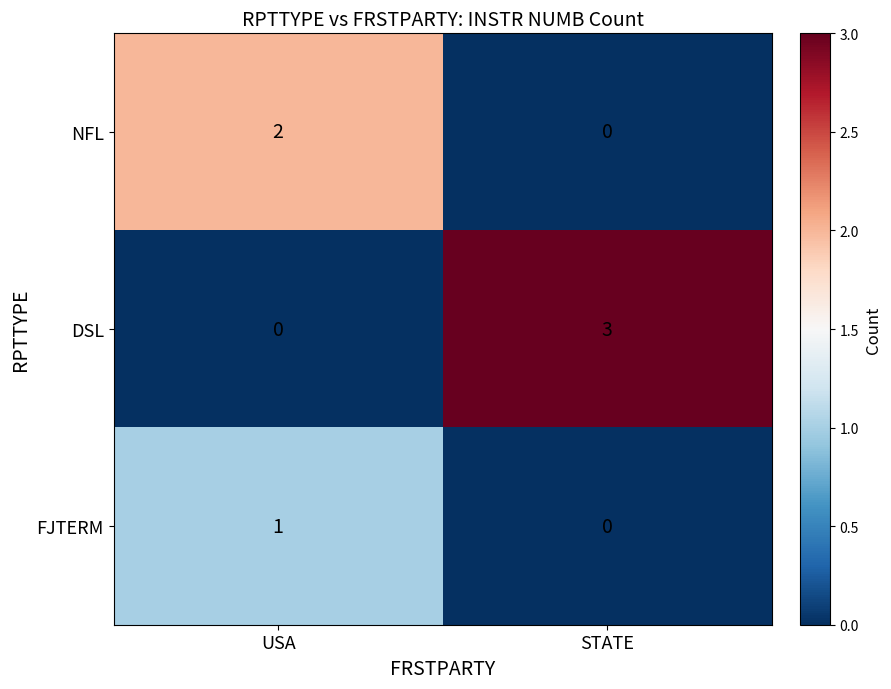

True or false: NFL has a value of 2 at USA.

True